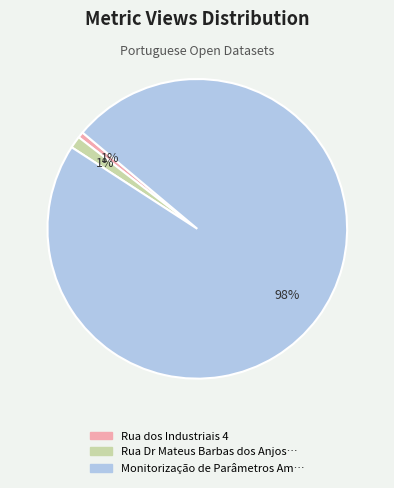

Is there a majority slice in this chart?

Yes